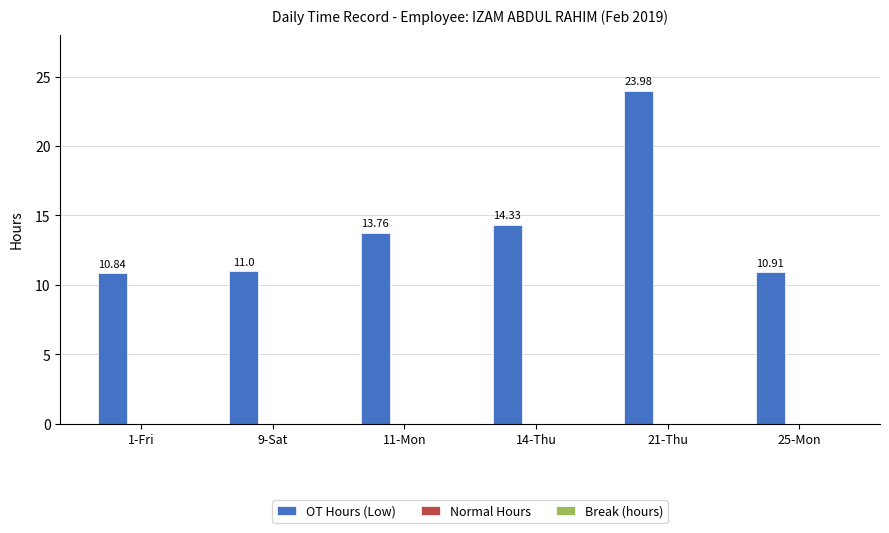

Does the chart contain any negative values?

No